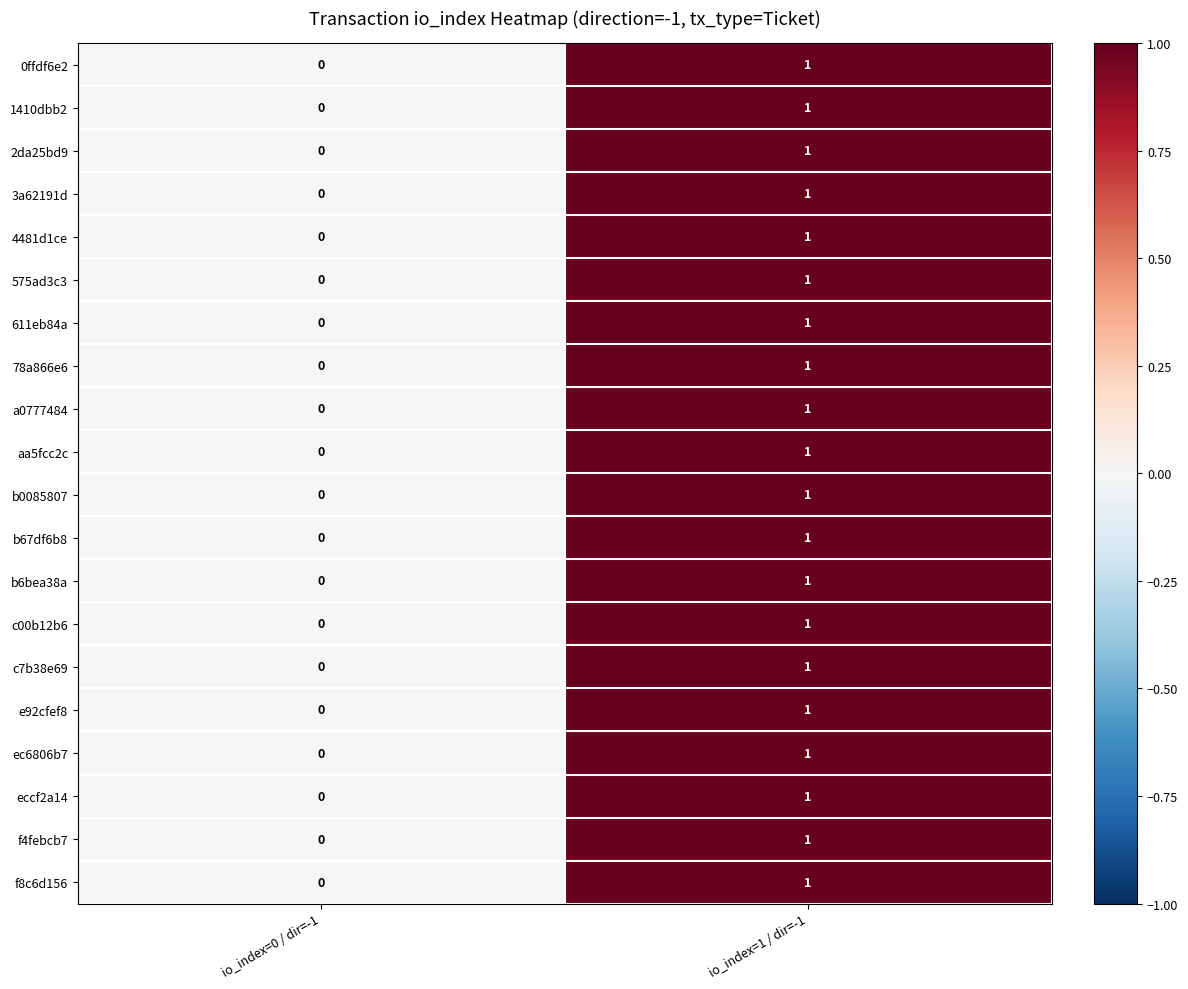

The eccf2a14 series shows 1 at io_index=0 / dir=-1. True or false?

False